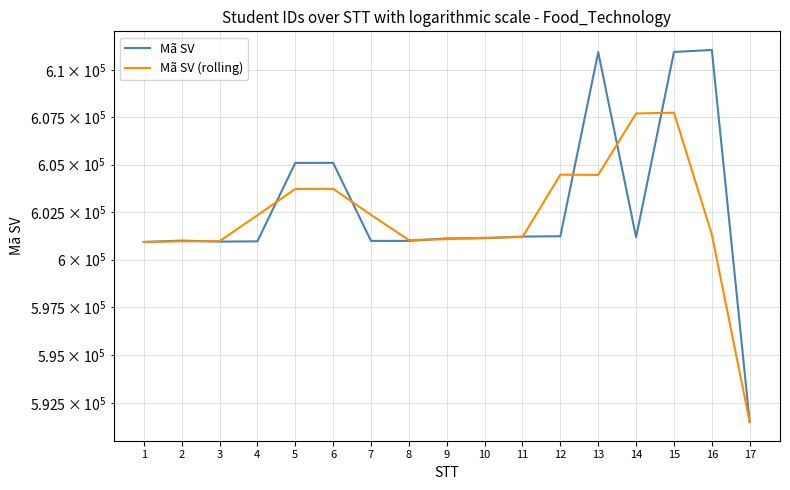

At which label does Mã SV (rolling) reach its minimum?

17